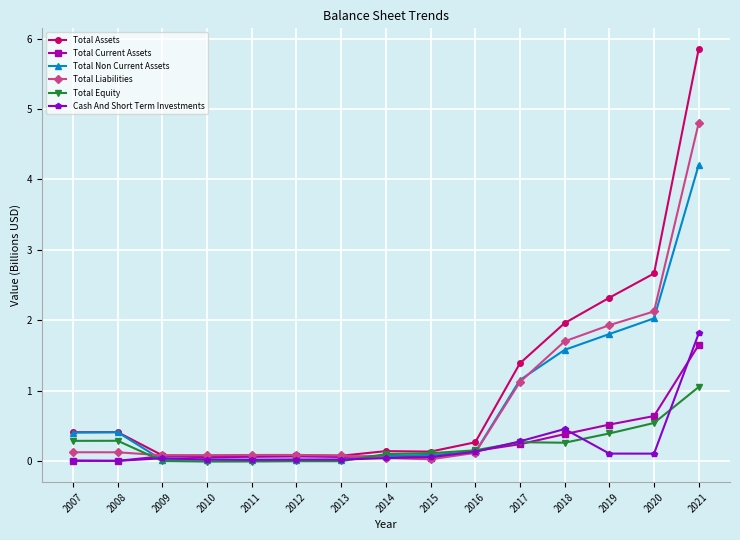

Between which two adjacent categories do Total Current Assets and Total Equity first intersect?

2008 and 2009